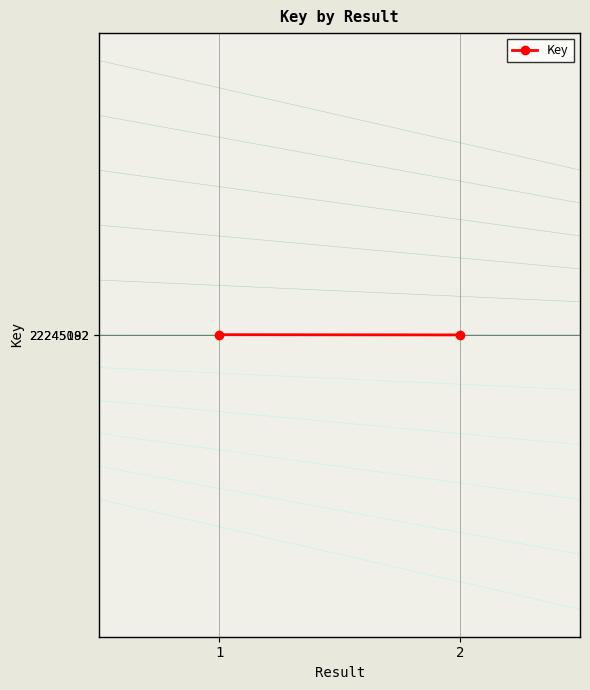

Reading left to right, transcribe all the data shown in this chart.

22245192	22245082